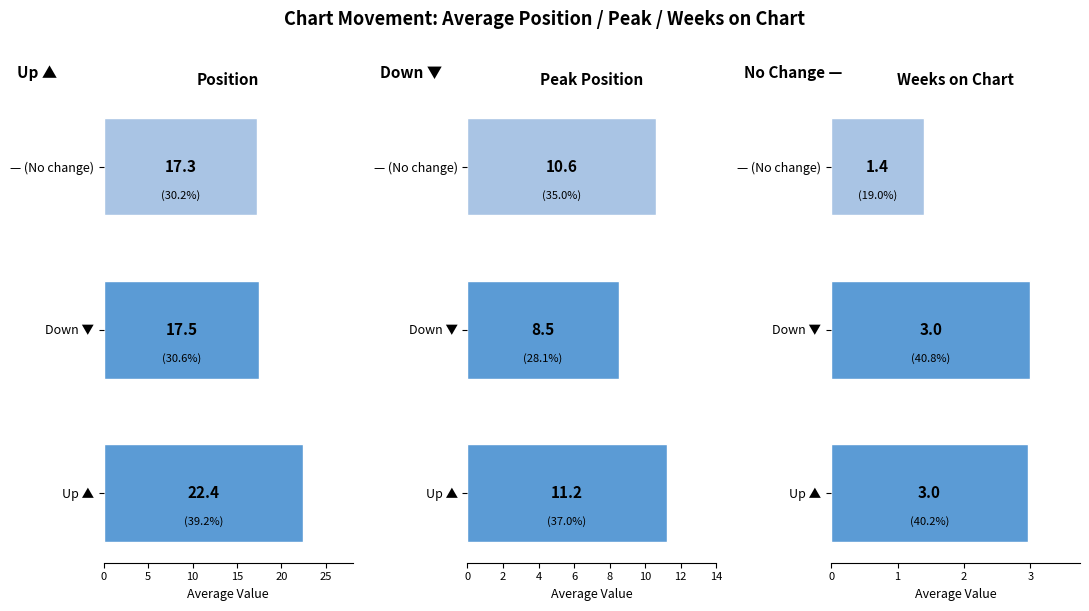

How many bars are there in each group?

3